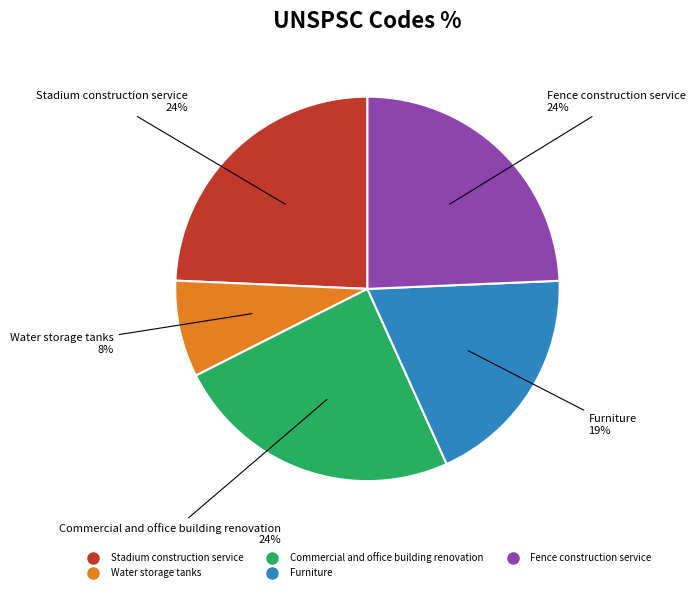

Which category has the smallest portion of the pie?

Water storage tanks